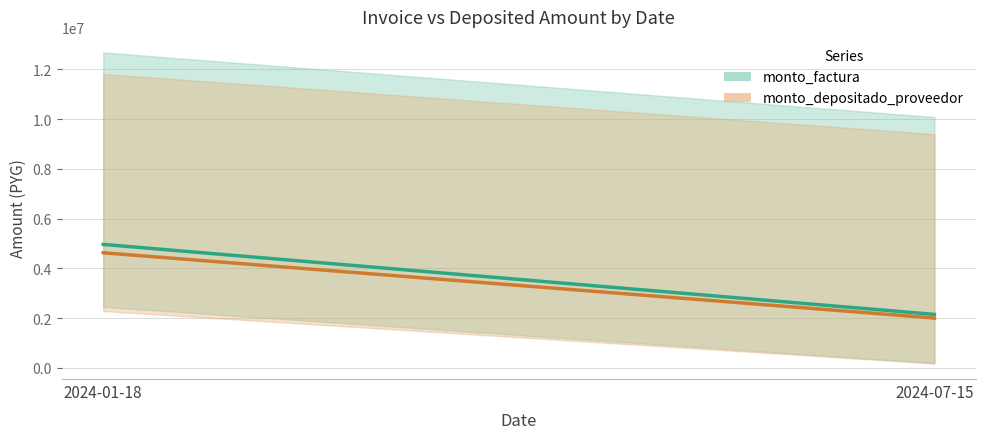

How many lines are shown in the chart?

2